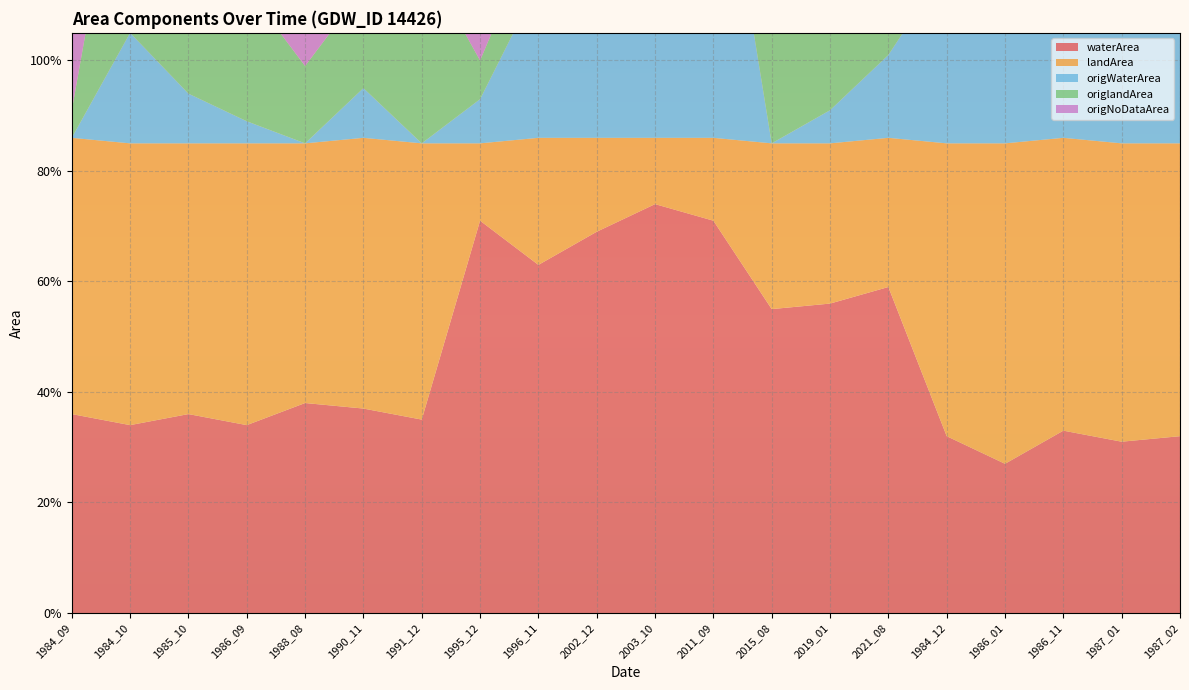

Reading right to left, transcribe all the data shown in this chart.

waterArea: 0.3	0.3	0.3	0.3	0.3	0.6	0.6	0.6	0.7	0.7	0.7	0.6	0.7	0.3	0.4	0.4	0.3	0.4	0.3	0.4
landArea: 0.5	0.5	0.5	0.6	0.5	0.3	0.3	0.3	0.1	0.1	0.2	0.2	0.1	0.5	0.5	0.5	0.5	0.5	0.5	0.5
origWaterArea: 0.3	0.3	0.3	0.3	0.3	0.1	0.1	0.0	0.6	0.5	0.5	0.3	0.1	0.0	0.1	0.0	0.0	0.1	0.2	0.0
origlandArea: 0.5	0.5	0.5	0.6	0.5	0.3	0.3	0.2	0.1	0.1	0.2	0.1	0.1	0.3	0.2	0.1	0.2	0.3	0.5	0.1
origNoDataArea: 0.0	0.0	0.0	0.0	0.0	0.5	0.5	0.6	0.1	0.3	0.2	0.5	0.7	0.5	0.6	0.7	0.6	0.4	0.2	0.8